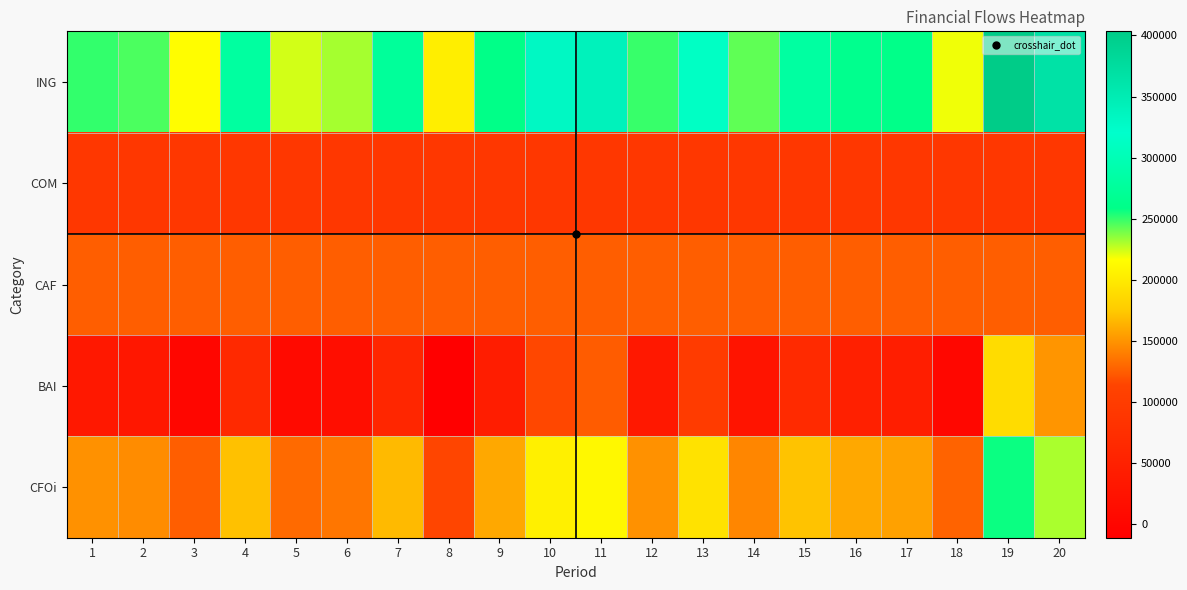

Which label corresponds to the largest value in the chart?

19